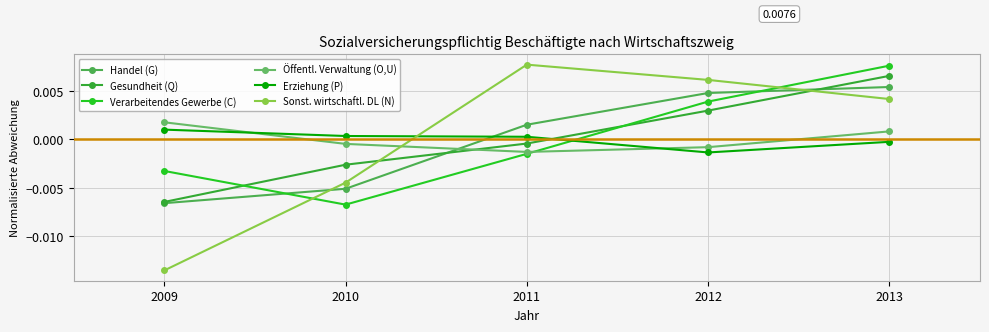

How many Handel (G) values are between 0 and 1?

3